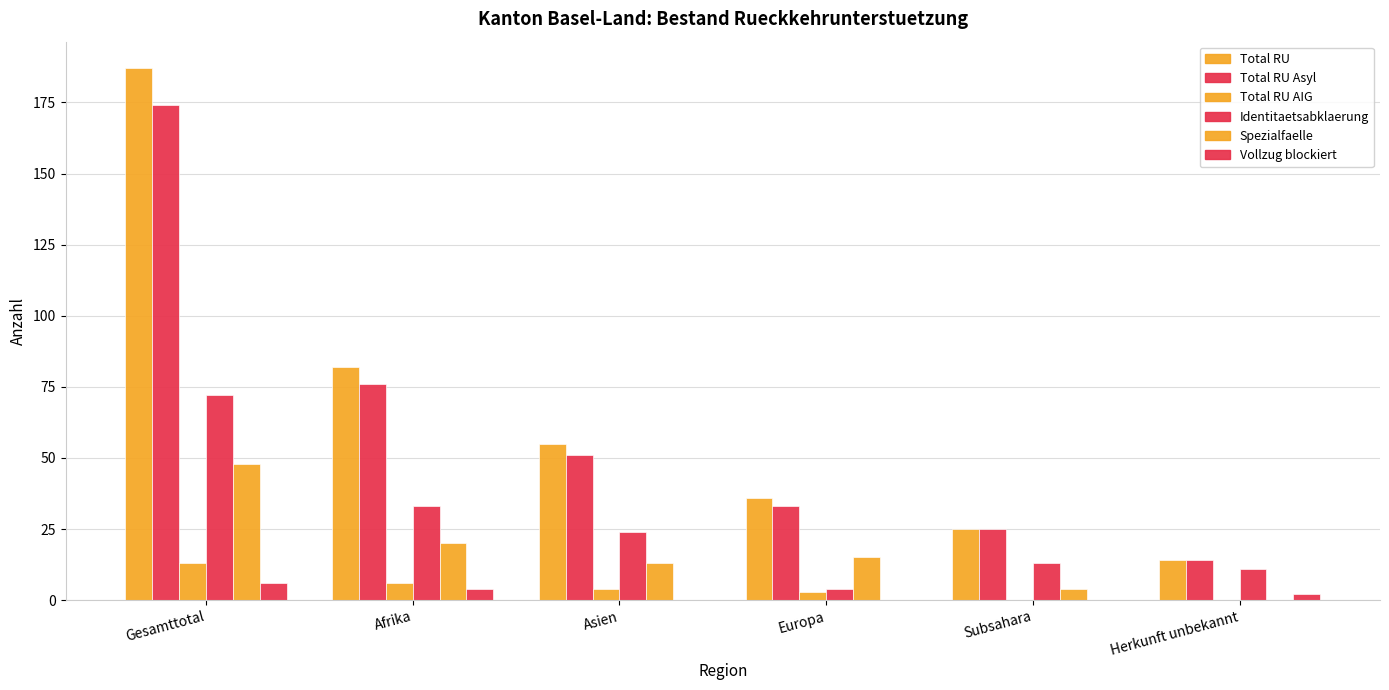

How many groups of bars are there?

6